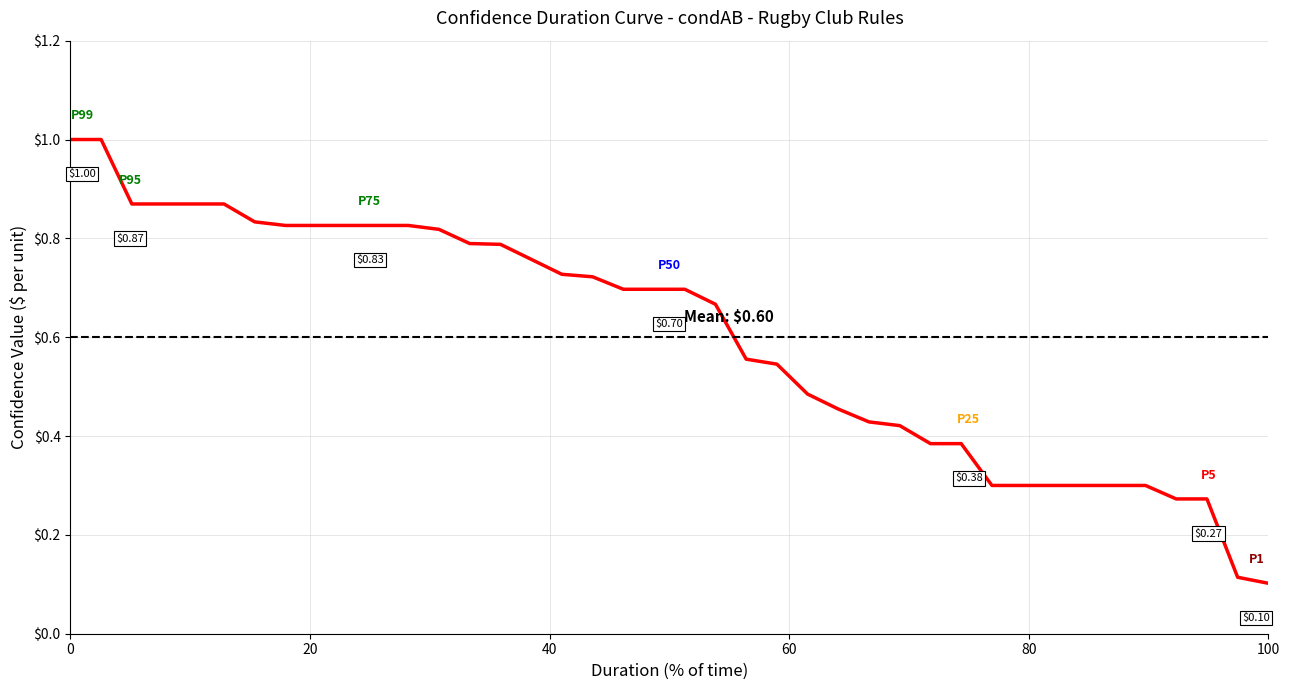

How many lines are shown in the chart?

1